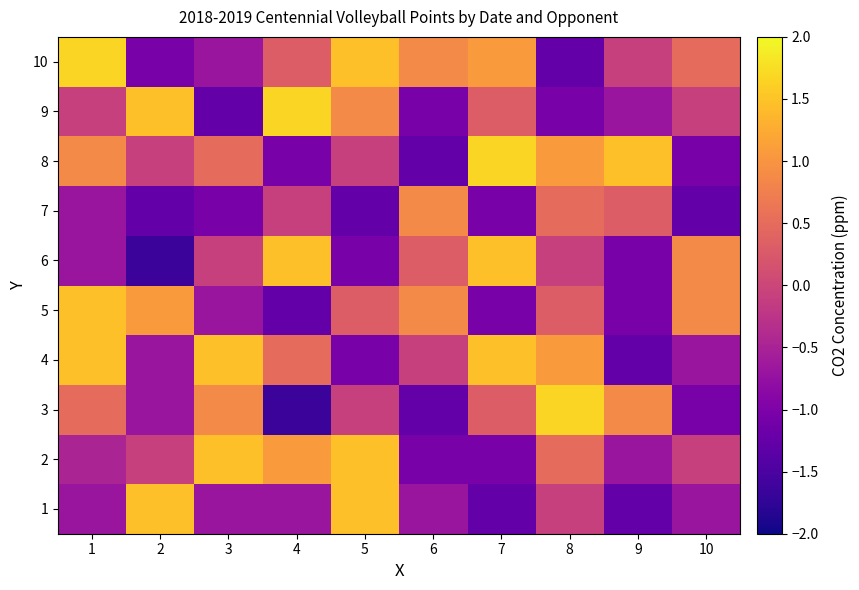

Reading right to left, transcribe all the data shown in this chart.

1: 10=-0.7	9=-1.3	8=-0.1	7=-1.3	6=-0.7	5=1.5	4=-0.7	3=-0.7	2=1.5	1=-0.7
2: 10=-0.1	9=-0.7	8=0.5	7=-1.1	6=-1.1	5=1.5	4=1.1	3=1.5	2=-0.1	1=-0.5
3: 10=-1.1	9=0.9	8=1.7	7=0.3	6=-1.3	5=-0.1	4=-1.6	3=0.9	2=-0.7	1=0.5
4: 10=-0.7	9=-1.3	8=1.1	7=1.5	6=-0.1	5=-1.1	4=0.5	3=1.5	2=-0.7	1=1.5
5: 10=0.9	9=-1.1	8=0.3	7=-1.1	6=0.9	5=0.3	4=-1.3	3=-0.7	2=1.1	1=1.5
6: 10=0.9	9=-1.1	8=-0.1	7=1.5	6=0.3	5=-1.1	4=1.5	3=-0.1	2=-1.6	1=-0.7
7: 10=-1.3	9=0.3	8=0.5	7=-1.1	6=0.9	5=-1.3	4=-0.1	3=-1.1	2=-1.3	1=-0.7
8: 10=-1.1	9=1.5	8=1.1	7=1.7	6=-1.3	5=-0.1	4=-1.1	3=0.5	2=-0.1	1=0.9
9: 10=-0.1	9=-0.7	8=-1.1	7=0.3	6=-1.1	5=0.9	4=1.7	3=-1.3	2=1.5	1=-0.1
10: 10=0.5	9=-0.1	8=-1.3	7=1.1	6=0.9	5=1.5	4=0.3	3=-0.7	2=-1.1	1=1.7